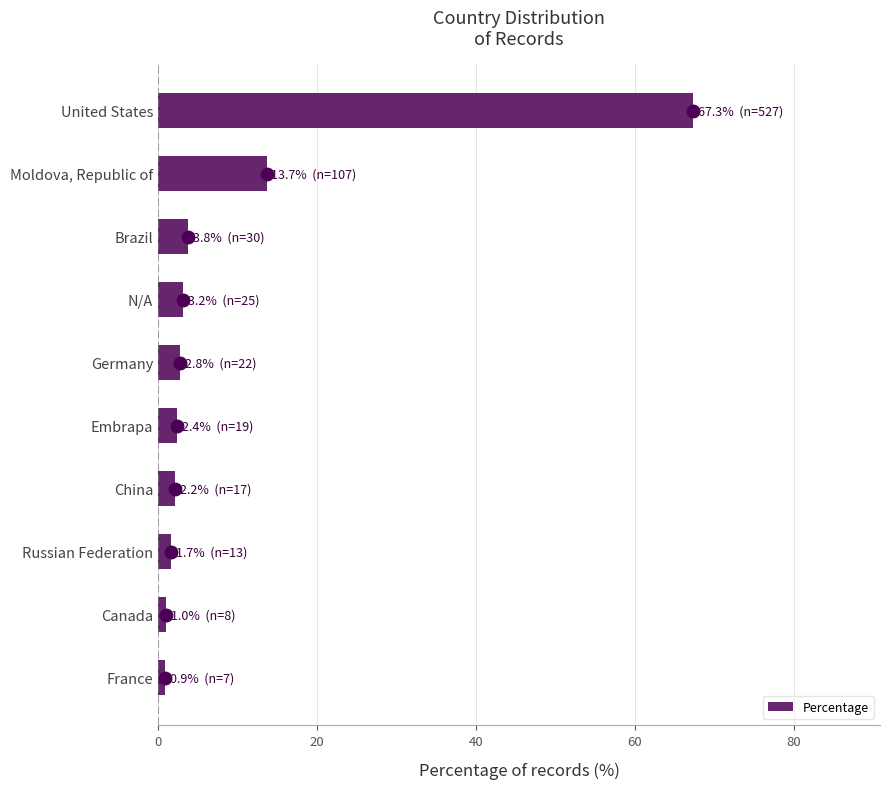

True or false: the data shows 2.2 at China.

True